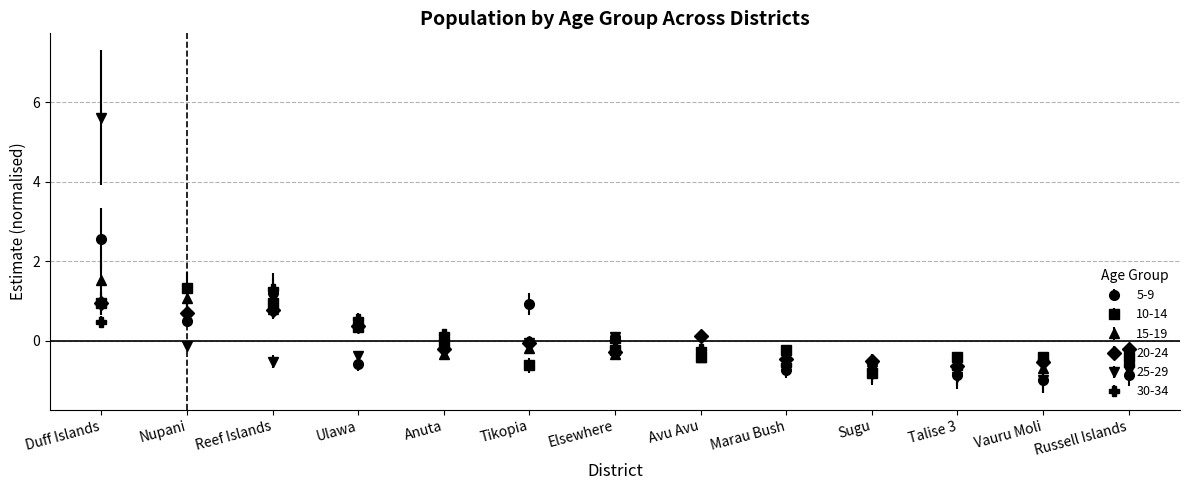

At which category is the sum across all series the highest?

Duff Islands